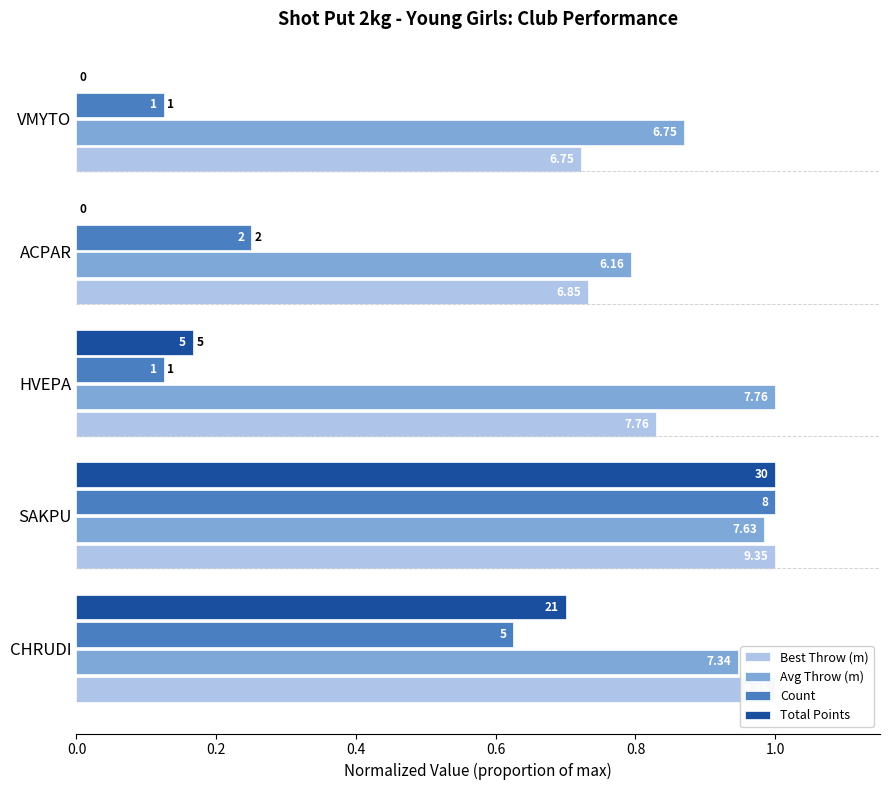

Reading right to left, list all the values displayed in this chart.

Best Throw (m): 0.7	0.7	0.8	1.0	1.0
Avg Throw (m): 0.9	0.8	1.0	1.0	0.9
Count: 0.1	0.2	0.1	1.0	0.6
Total Points: 0.0	0.0	0.2	1.0	0.7